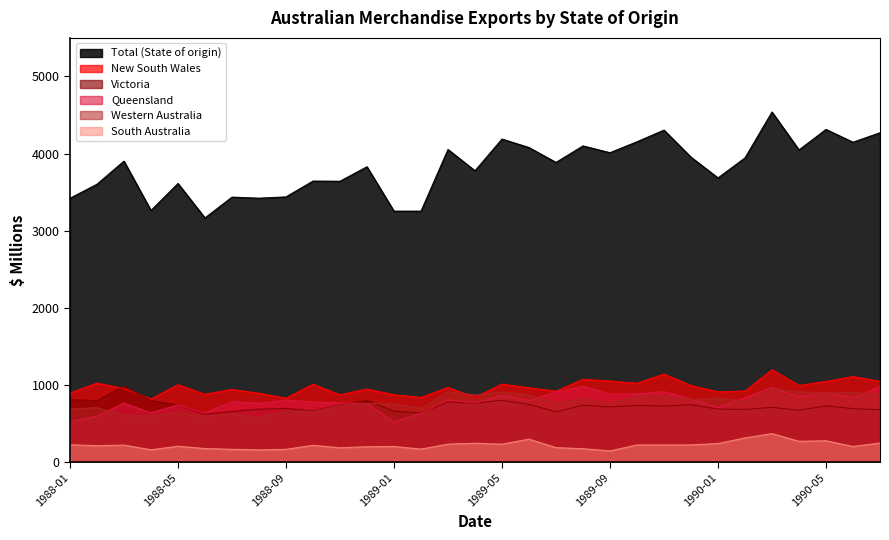

The South Australia series shows 143 at 1989-09. True or false?

True